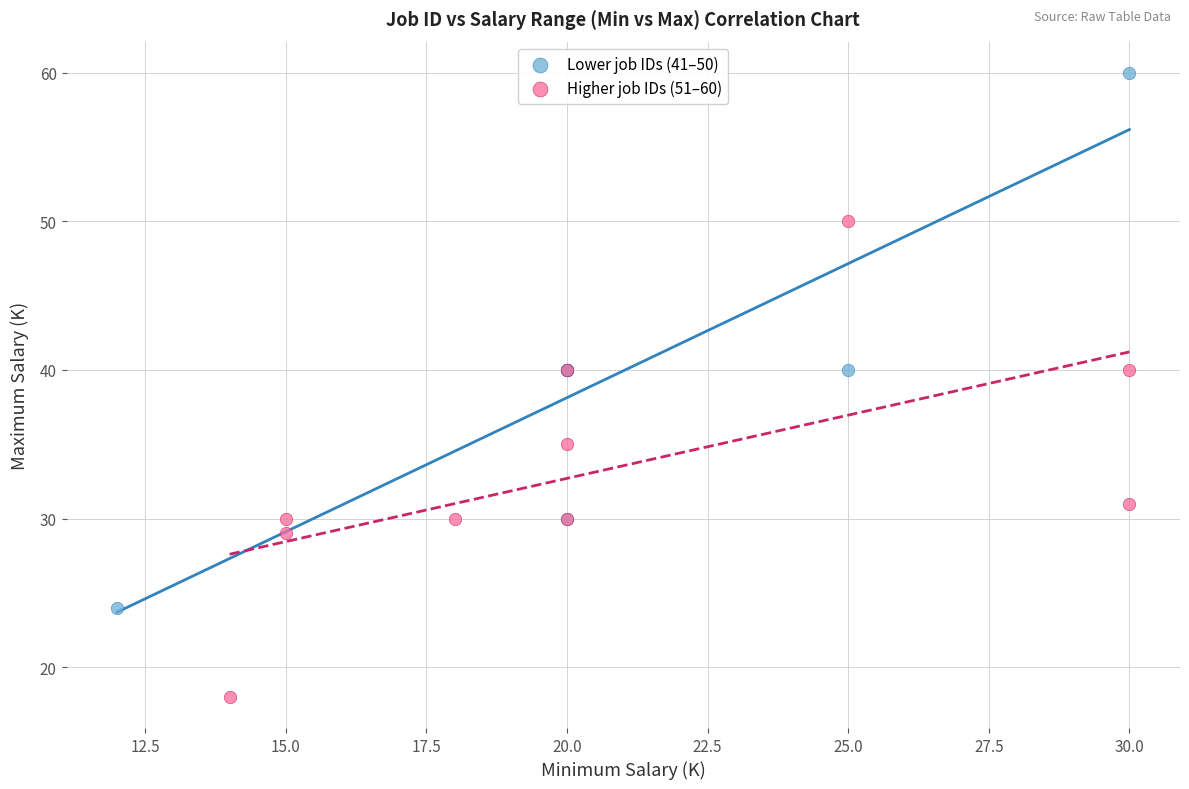

Which series reaches the minimum Y coordinate?

Higher job IDs (51–60)